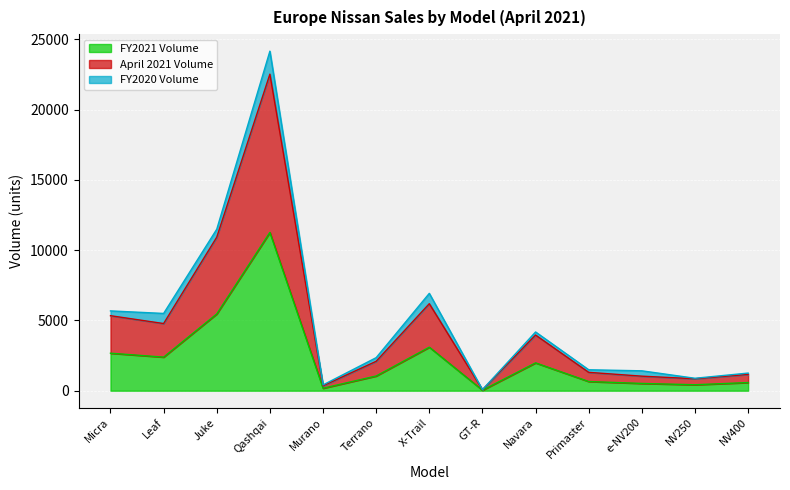

Is it true that April 2021 Volume equals 579 at Murano?

False